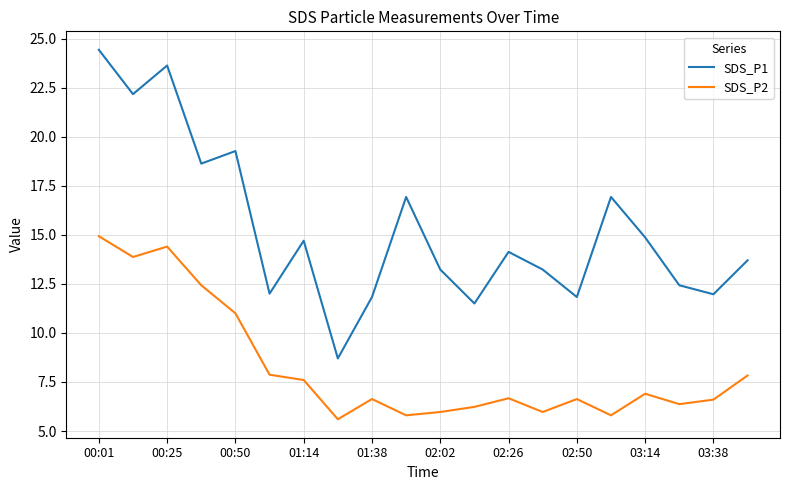

Is this an area chart (filled region under the line)?

No